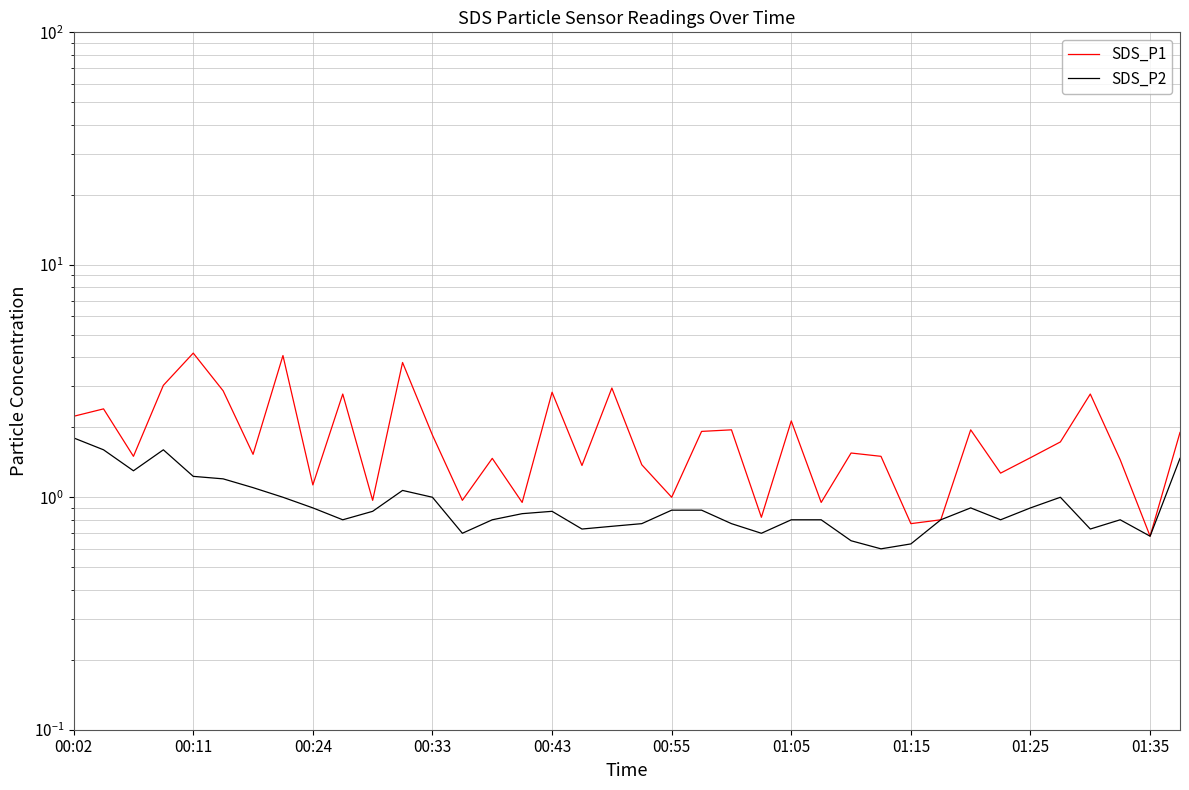

True or false: SDS_P1 and SDS_P2 intersect in this chart.

False